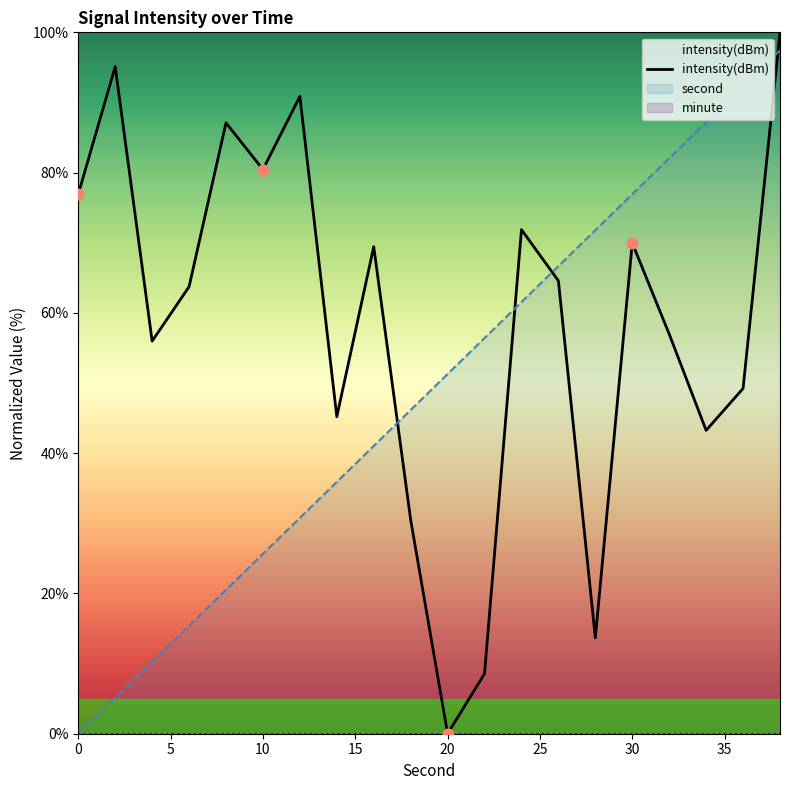

Which series contains the highest Y value?

intensity(dBm)